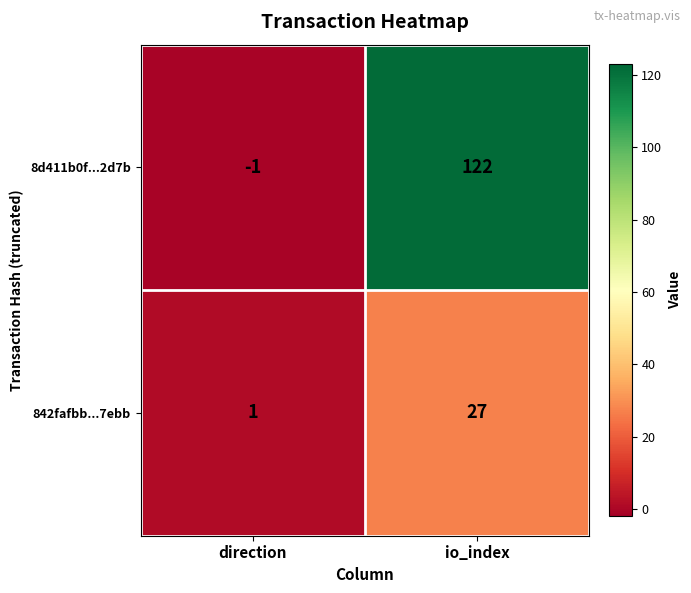

The 8d411b0f...2d7b series shows -2 at direction. True or false?

False